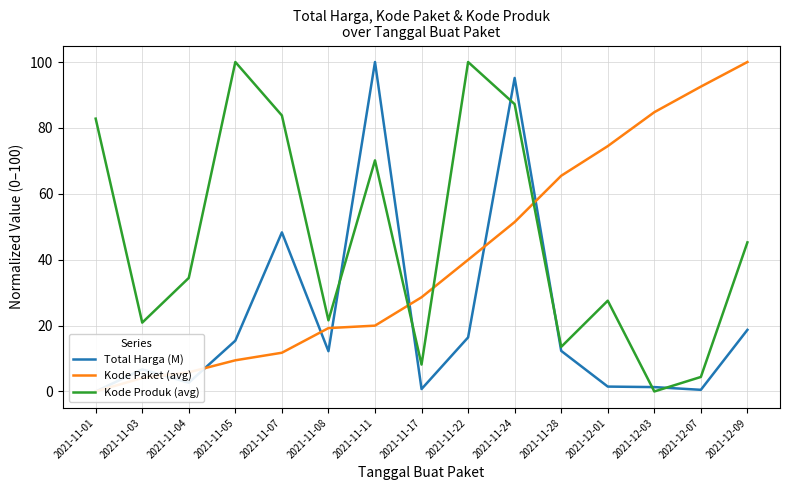

Which series has the largest total across all categories?

Kode Produk (avg)